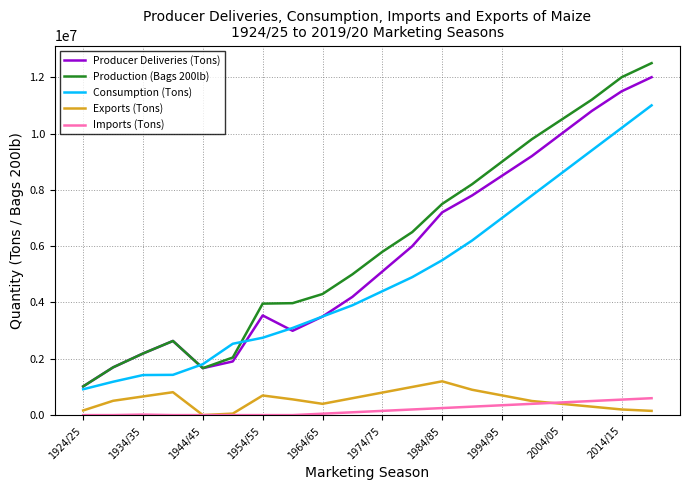

True or false: Imports (Tons) and Producer Deliveries (Tons) intersect in this chart.

False